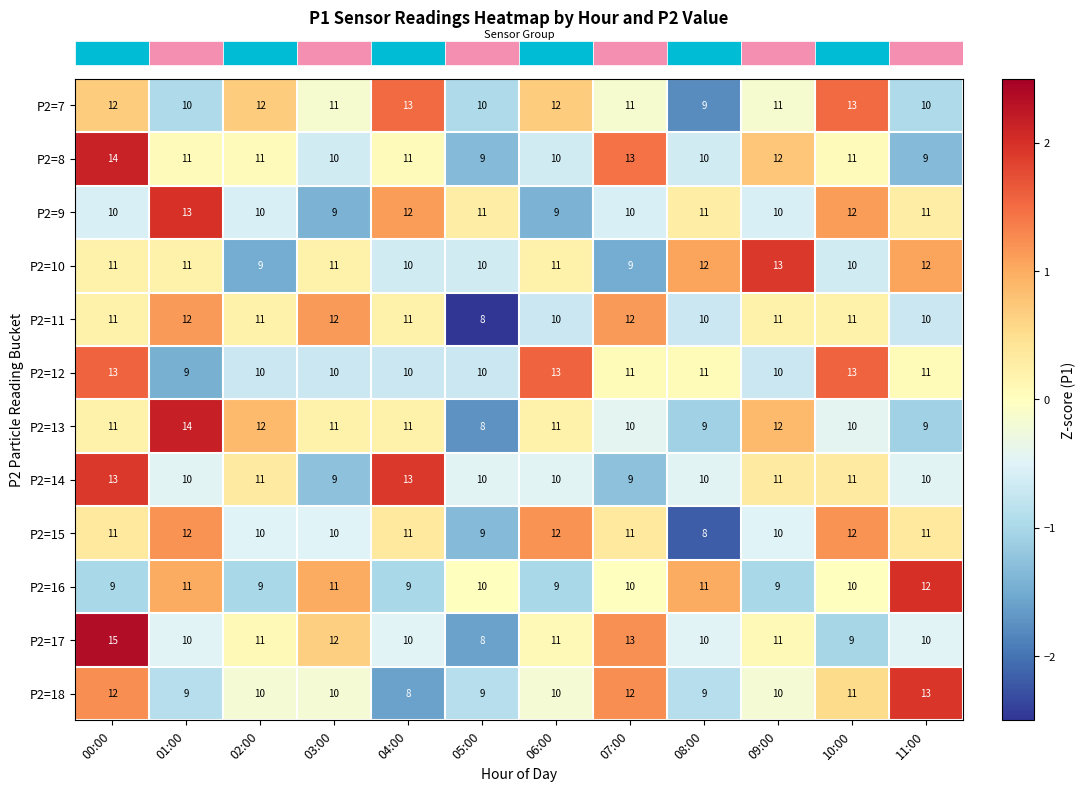

Read the P2=7 value at 06:00.

12